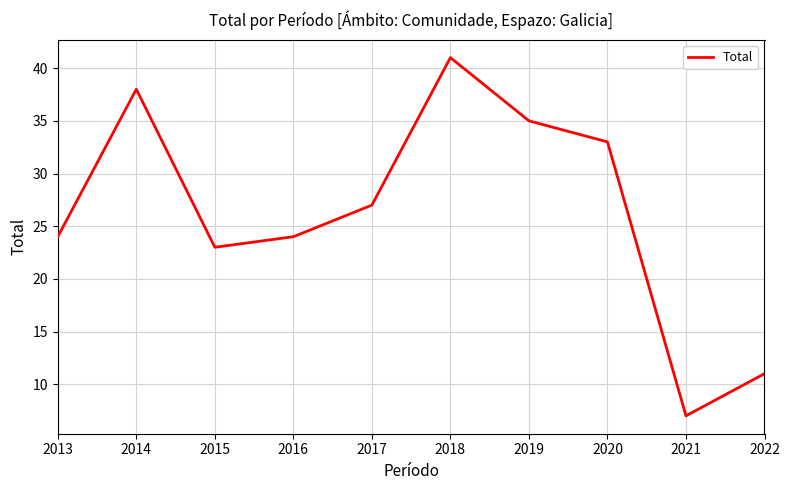

How many lines are shown in the chart?

1